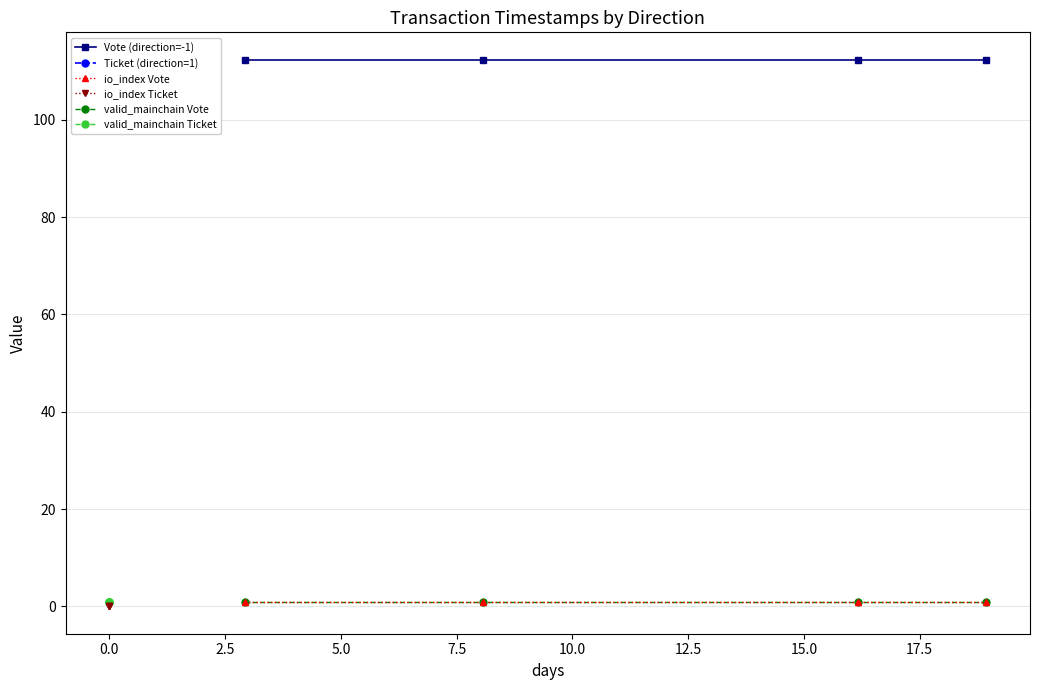

Which series changed the most between 0.0 and 5.0?

Vote (direction=-1)